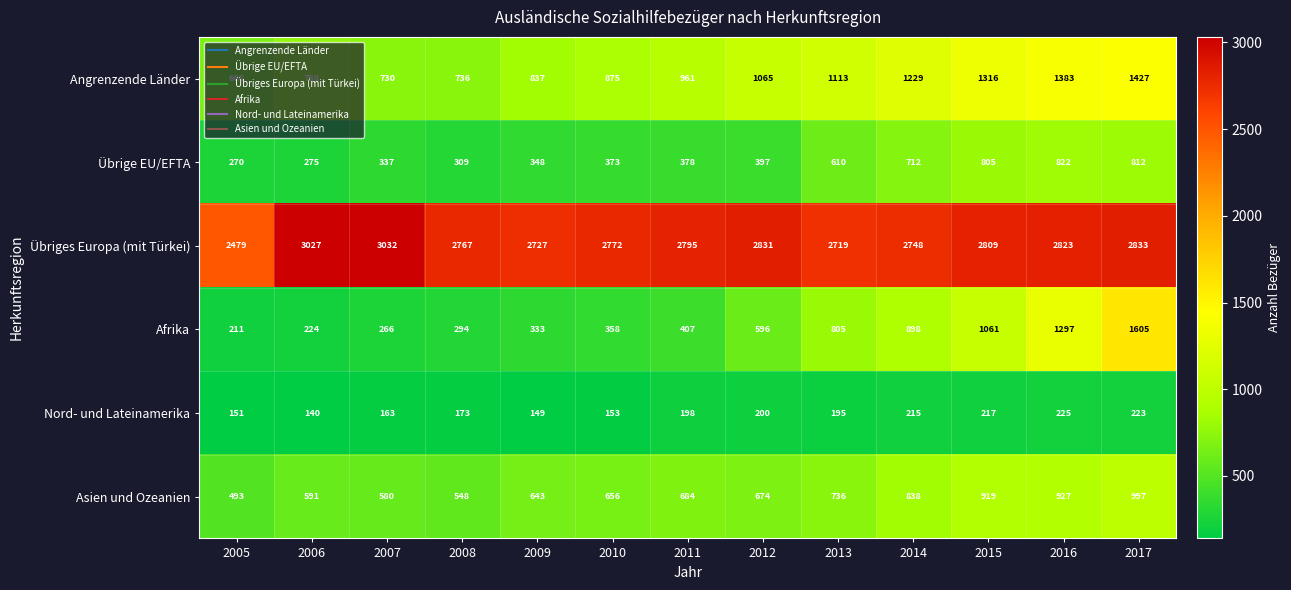

What is the sum of the Asien und Ozeanien values at 2006 and 2011?

1275